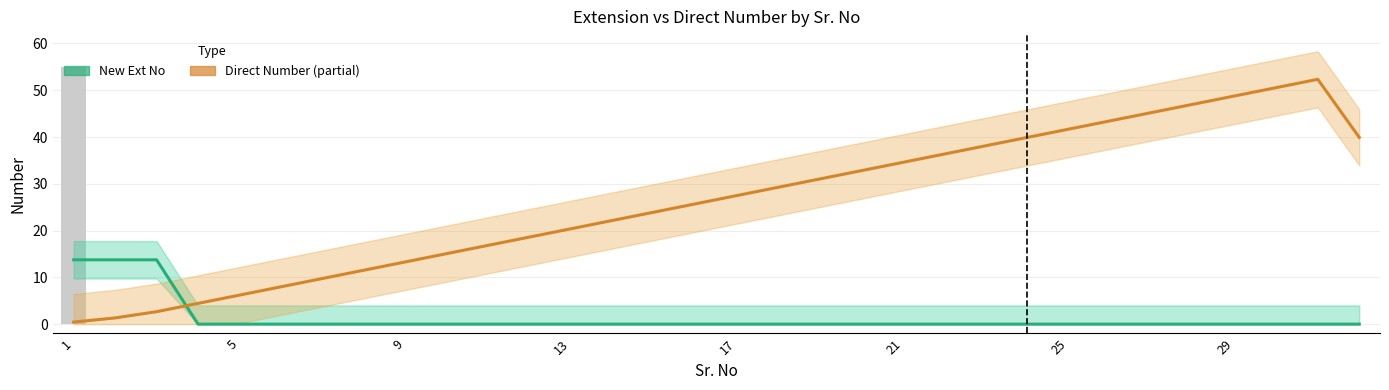

At how many categories does at least one series exceed 32?

13